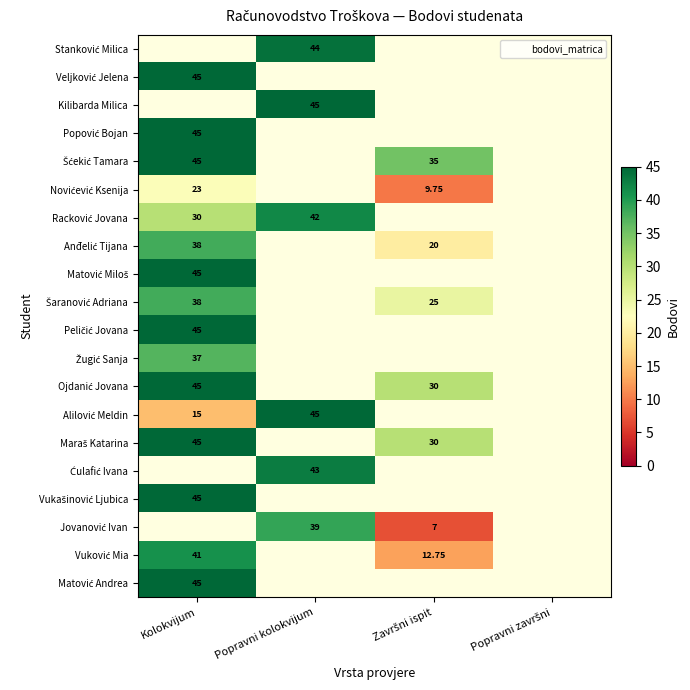

Which has a higher value, Popravni završni or Završni ispit?

Završni ispit